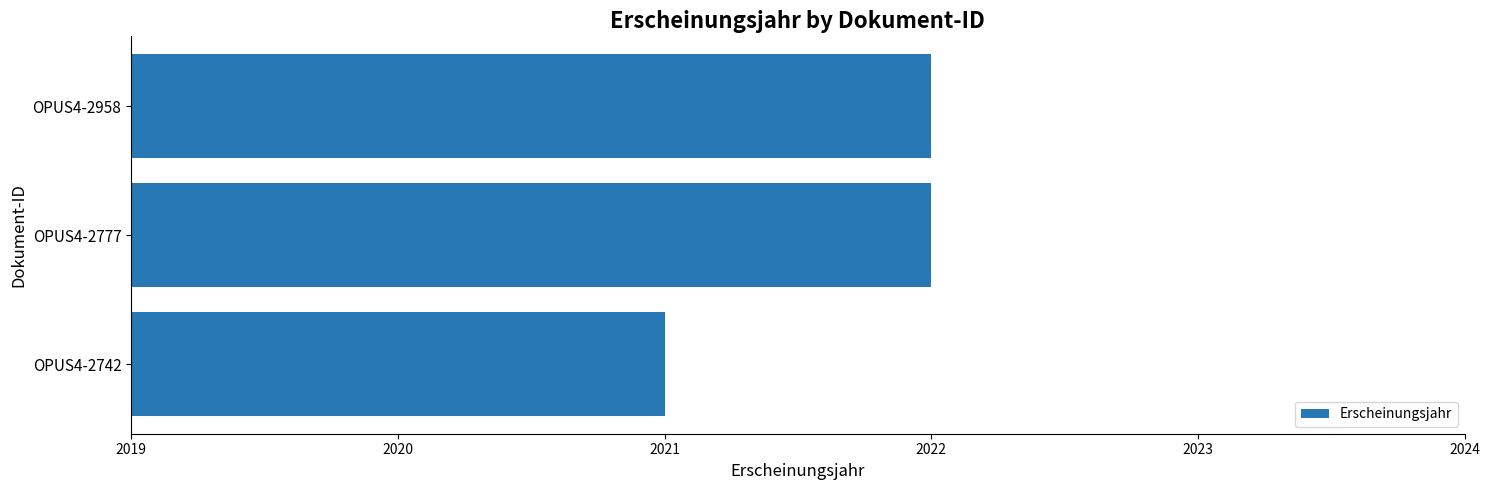

What is the average value?

2022